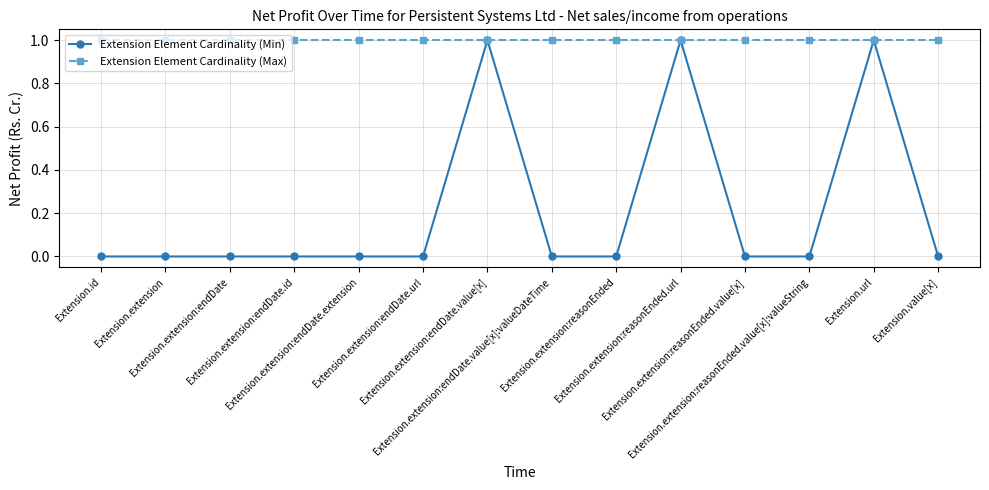

Which series has the largest range (max minus min)?

Extension Element Cardinality (Min)